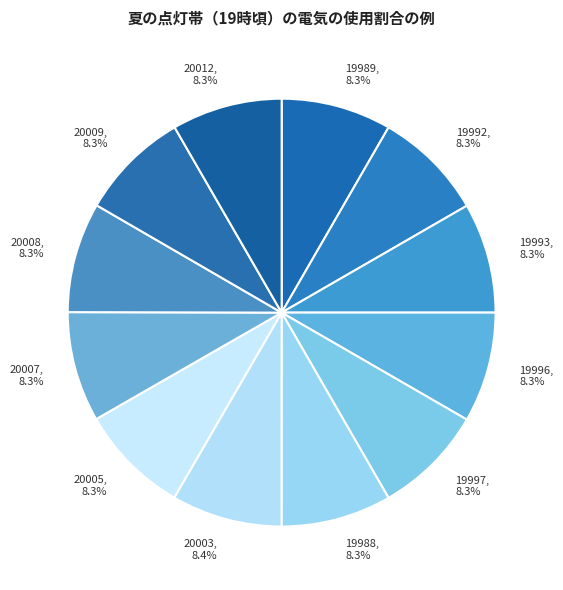

Approximately how many times larger is the value at 19988 compared to 19996?

1.0